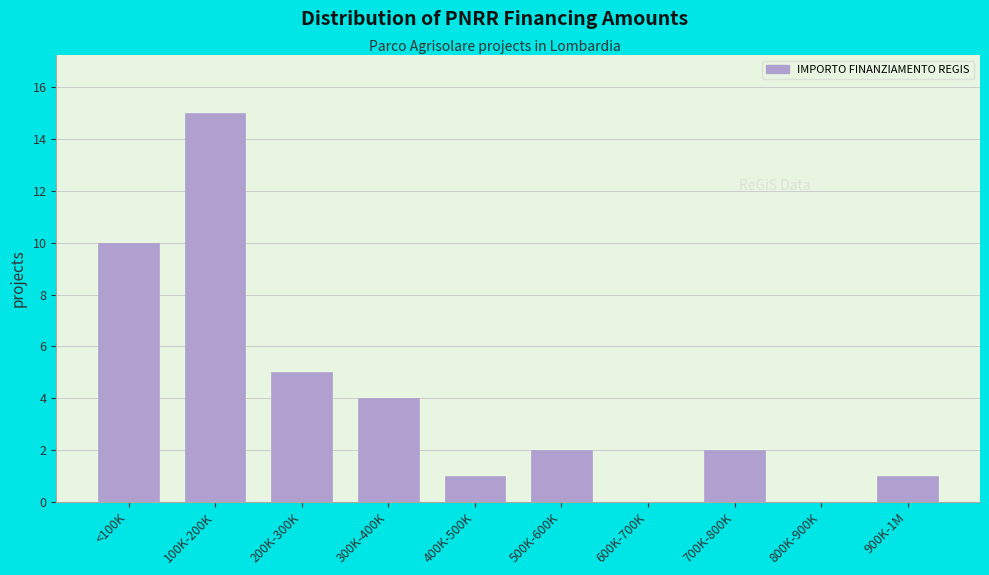

Reading left to right, transcribe all the data shown in this chart.

<100K=10	100K-200K=15	200K-300K=5	300K-400K=4	400K-500K=1	500K-600K=2	600K-700K=0	700K-800K=2	800K-900K=0	900K-1M=1